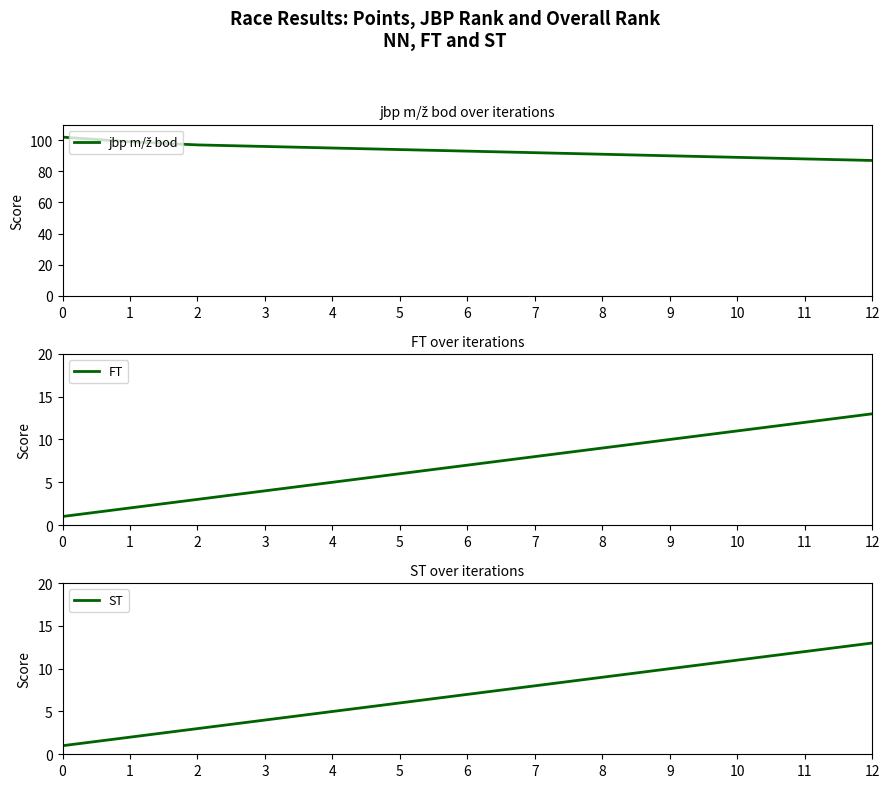

True or false: FT and ST intersect in this chart.

False